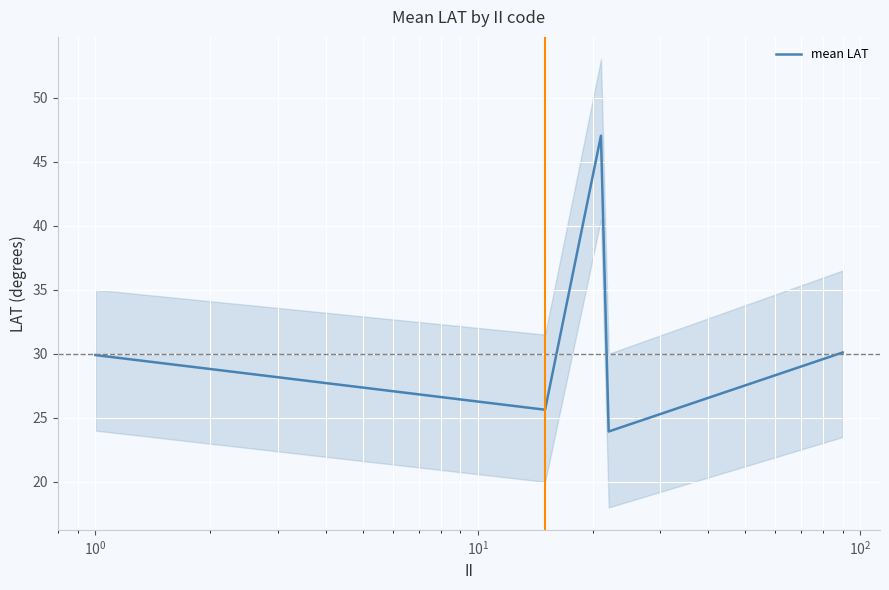

What is the minimum value for mean LAT?

23.9